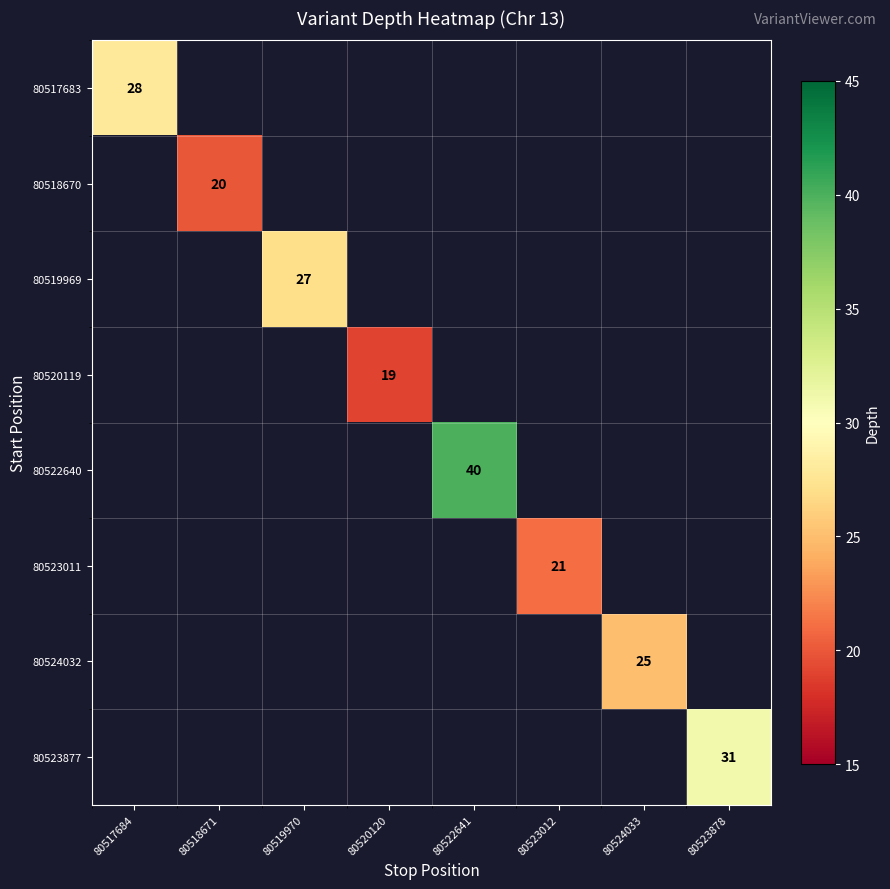

How many values in 80523011 are above zero?

1